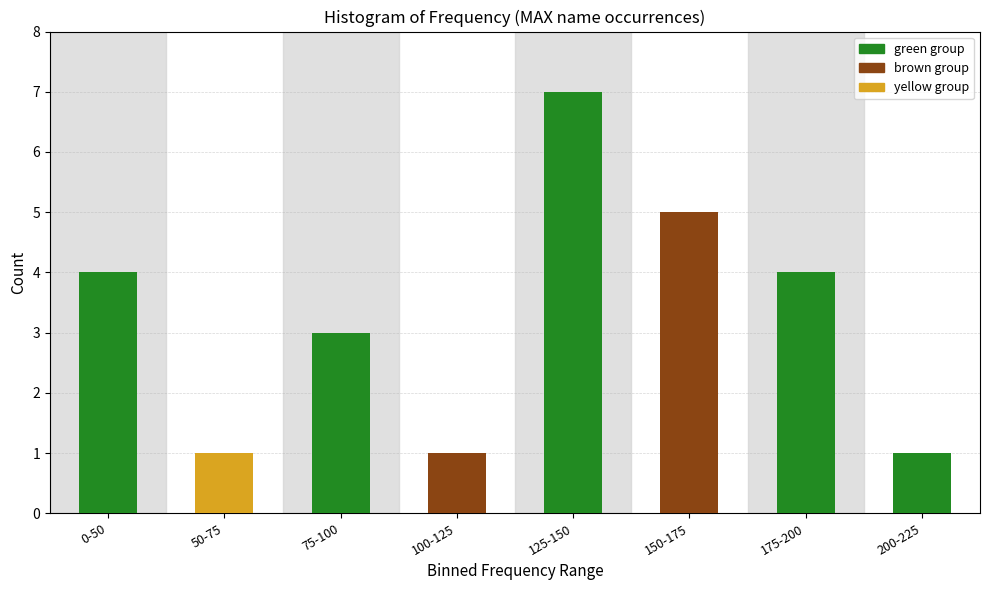

Reading left to right, extract all data points from this chart.

0-50=4	50-75=1	75-100=3	100-125=1	125-150=7	150-175=5	175-200=4	200-225=1